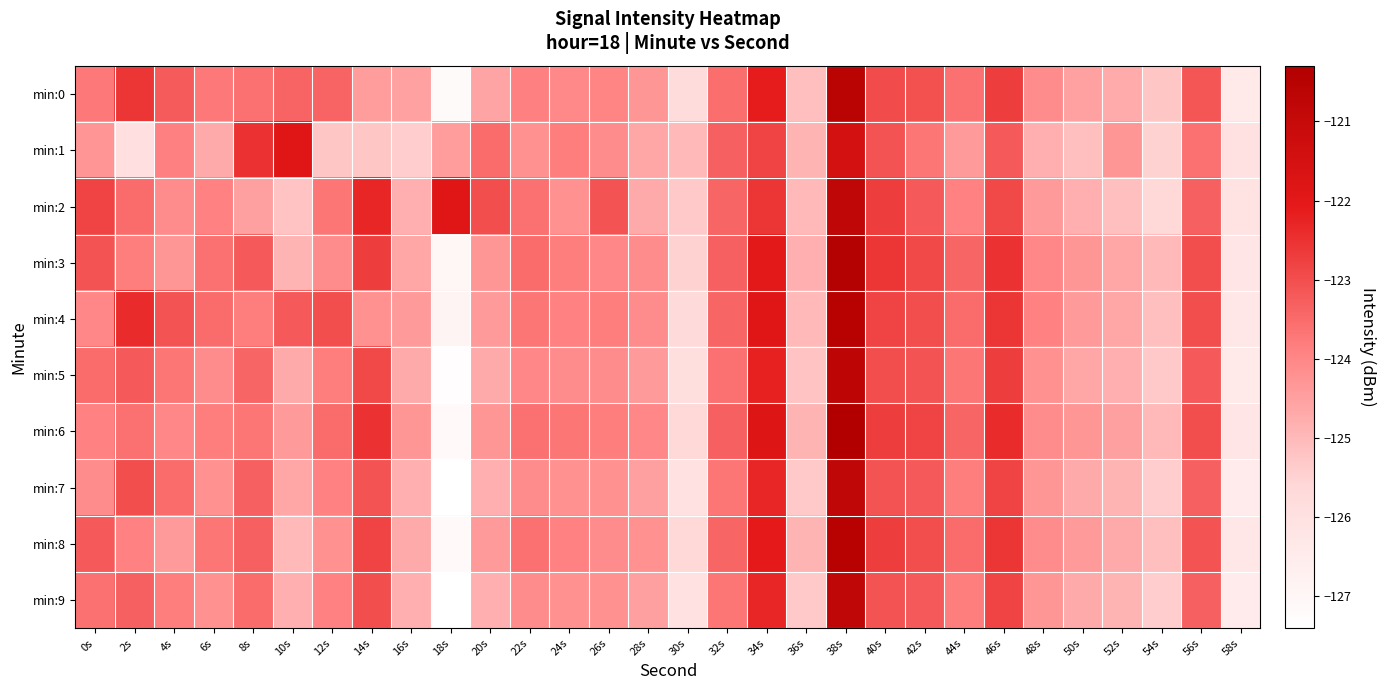

List the series in order of their peak value, lowest first.

min:1, min:2, min:7, min:9, min:5, min:0, min:4, min:8, min:3, min:6